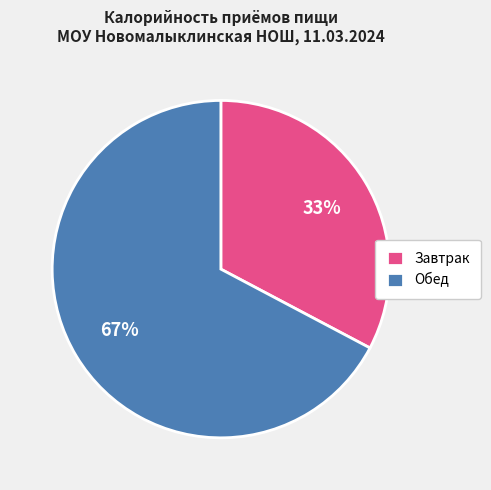

What is the smallest slice in the pie chart?

Завтрак